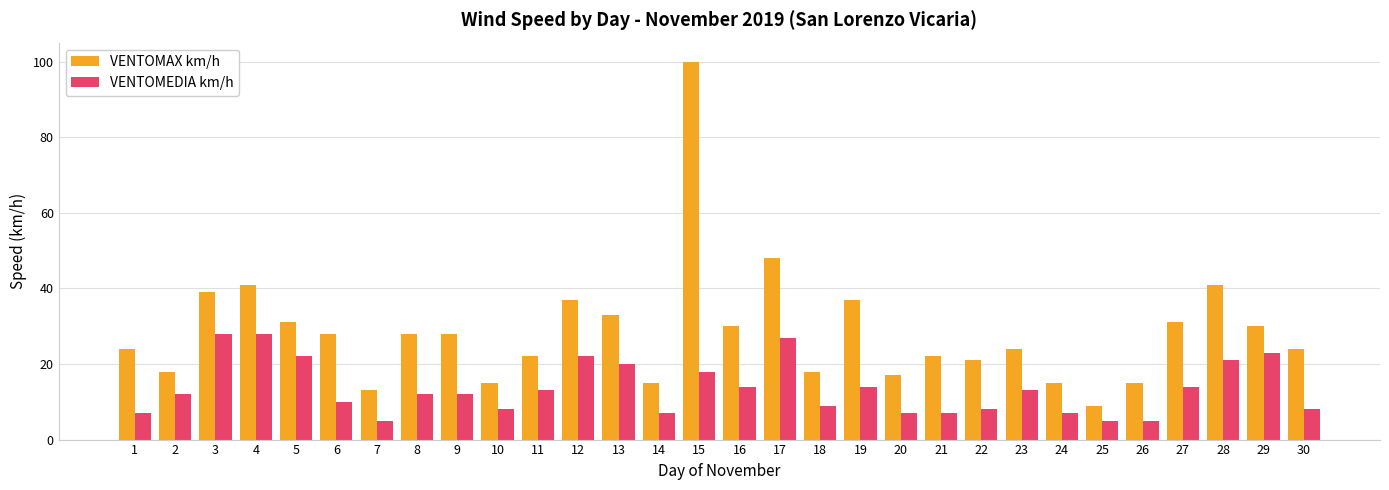

Which category has the highest value across all series?

15